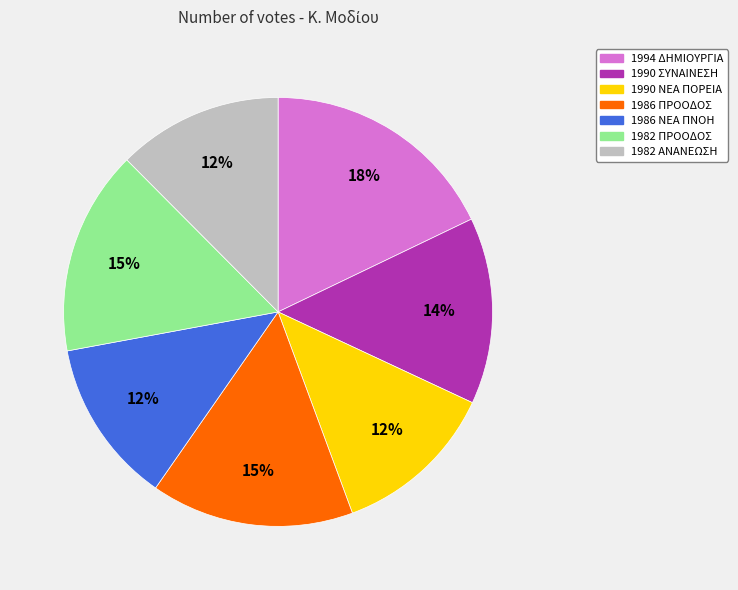

Is the sum of 1982 ΑΝΑΝΕΩΣΗ and 1986 ΝΕΑ ΠΝΟΗ greater than half?

No